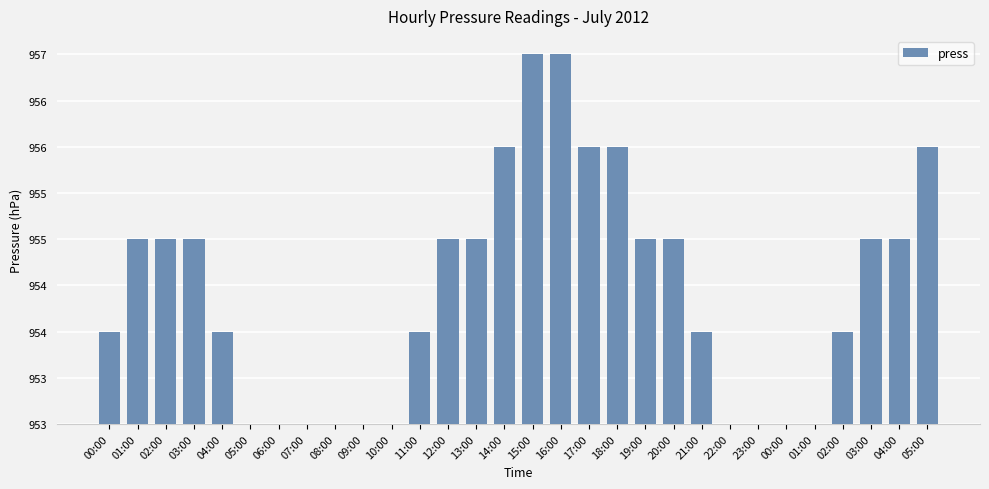

List the labels in order of value, smallest first.

05:00, 06:00, 07:00, 08:00, 09:00, 10:00, 22:00, 23:00, 00:00, 01:00, 00:00, 04:00, 11:00, 21:00, 02:00, 01:00, 02:00, 03:00, 12:00, 13:00, 19:00, 20:00, 03:00, 04:00, 14:00, 17:00, 18:00, 05:00, 15:00, 16:00